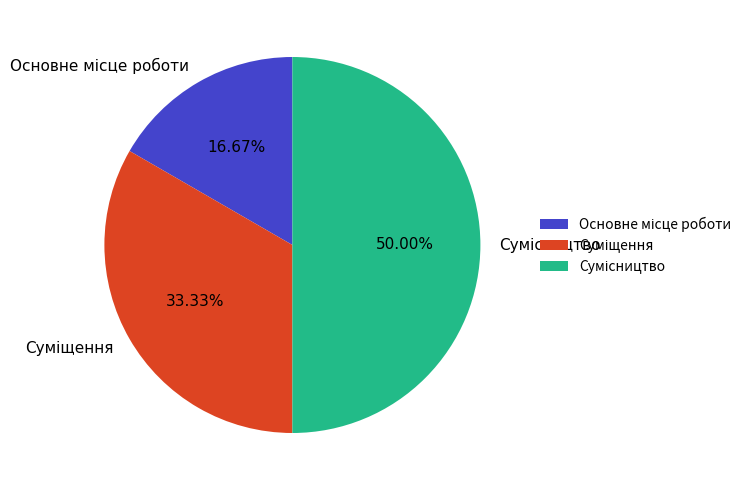

Is Основне місце роботи the majority of the pie?

No